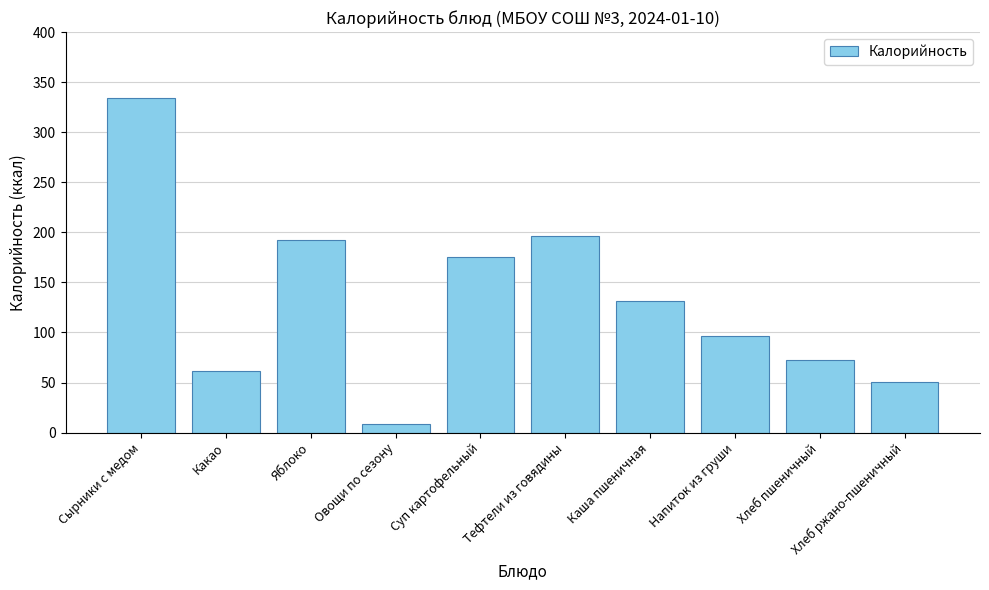

List the labels in order of value, largest first.

Сырники с медом, Тефтели из говядины, Яблоко, Суп картофельный, Каша пшеничная, Напиток из груши, Хлеб пшеничный, Какао, Хлеб ржано-пшеничный, Овощи по сезону